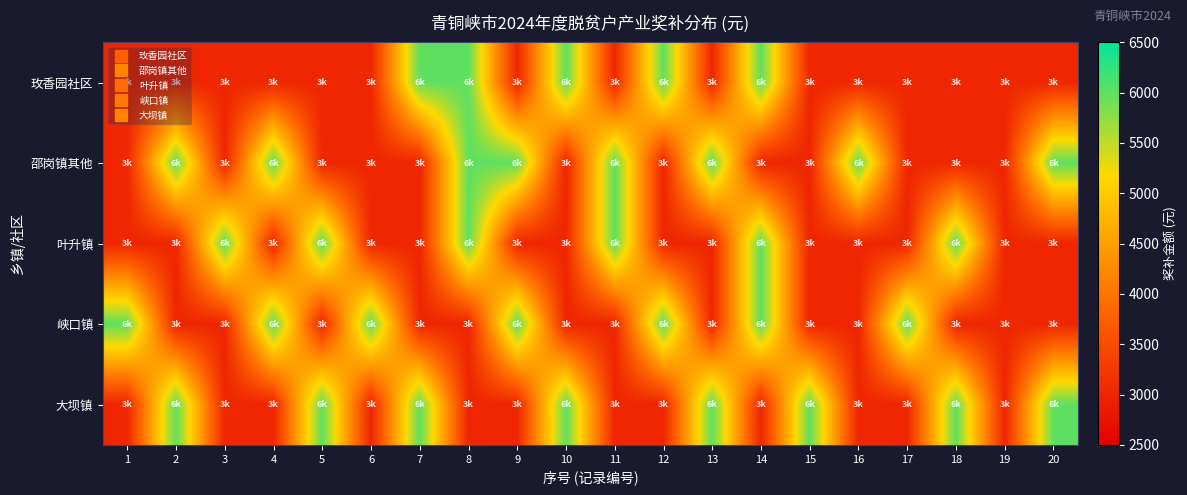

Which series has the widest spread of values?

玫香园社区